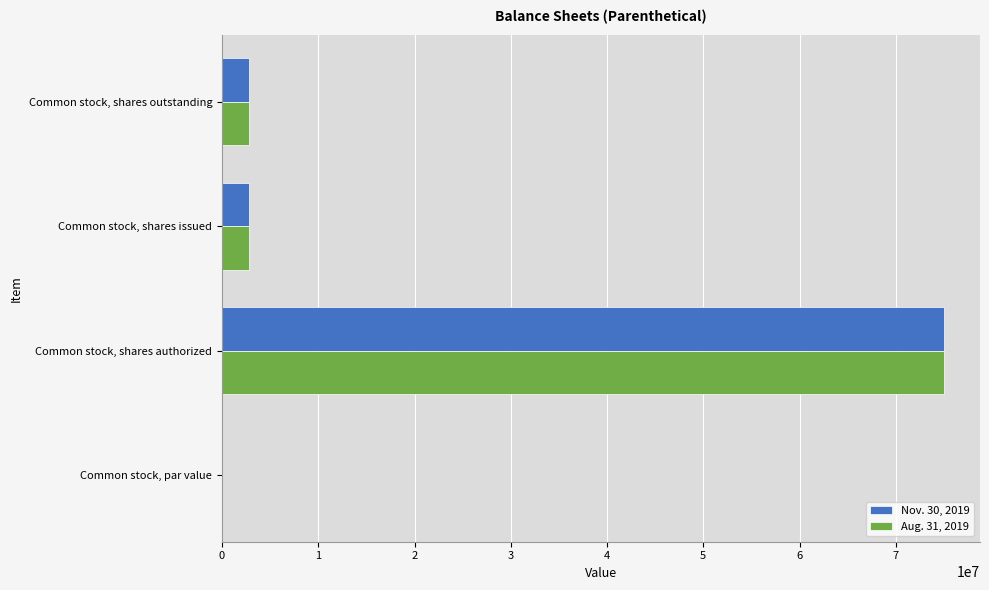

Is it true that Aug. 31, 2019 equals 75000000.0 at Common stock, shares authorized?

True